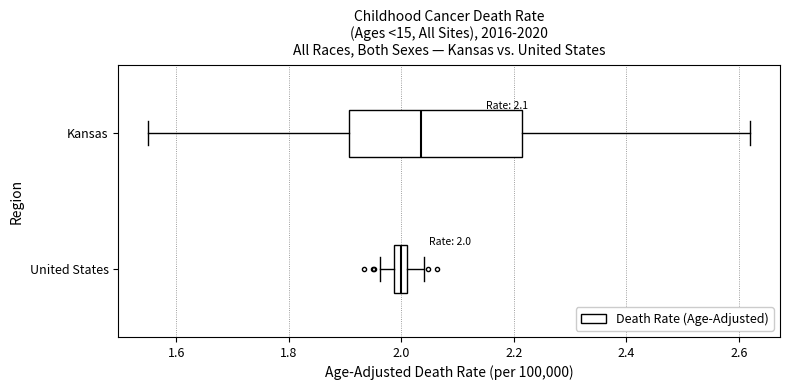

Which box has the furthest to the right median line?

Kansas